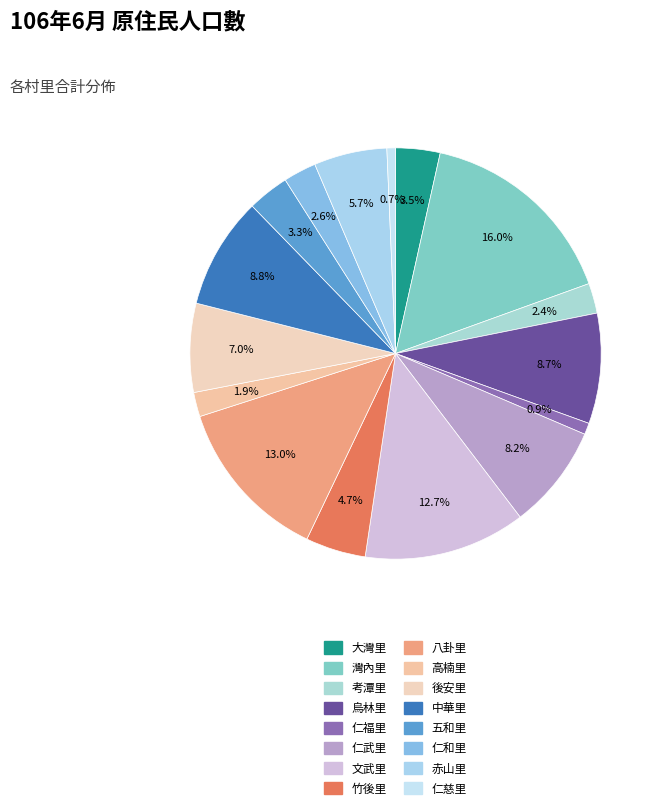

How many slices are in this pie chart?

16